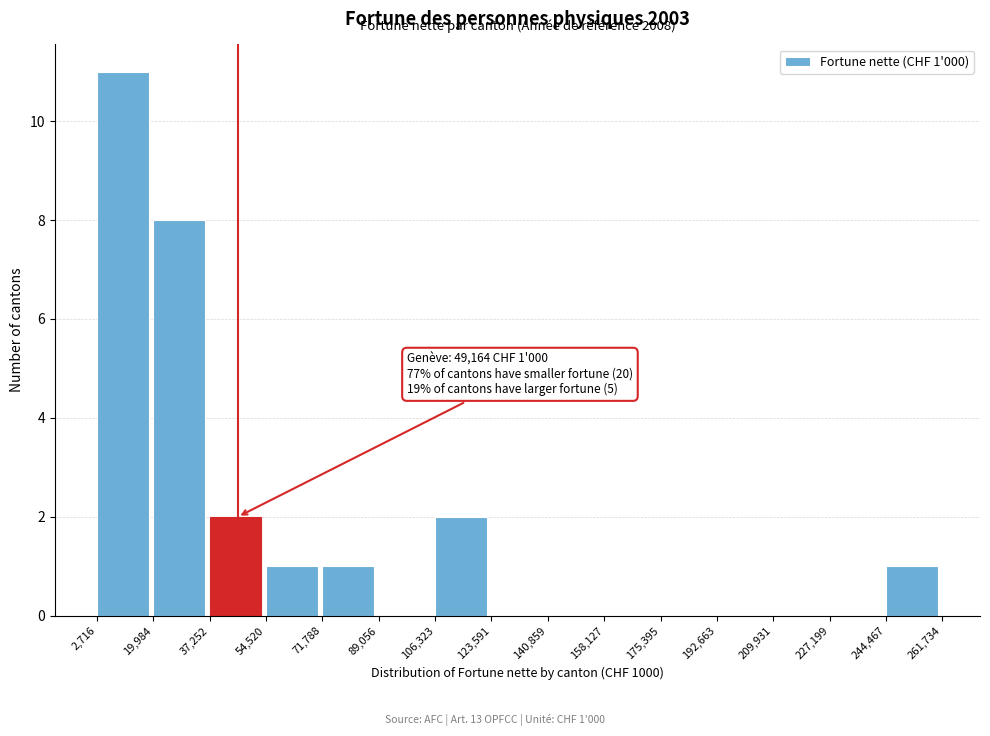

Over which range of the x-axis is the bar tallest?

2,716 to 19,984